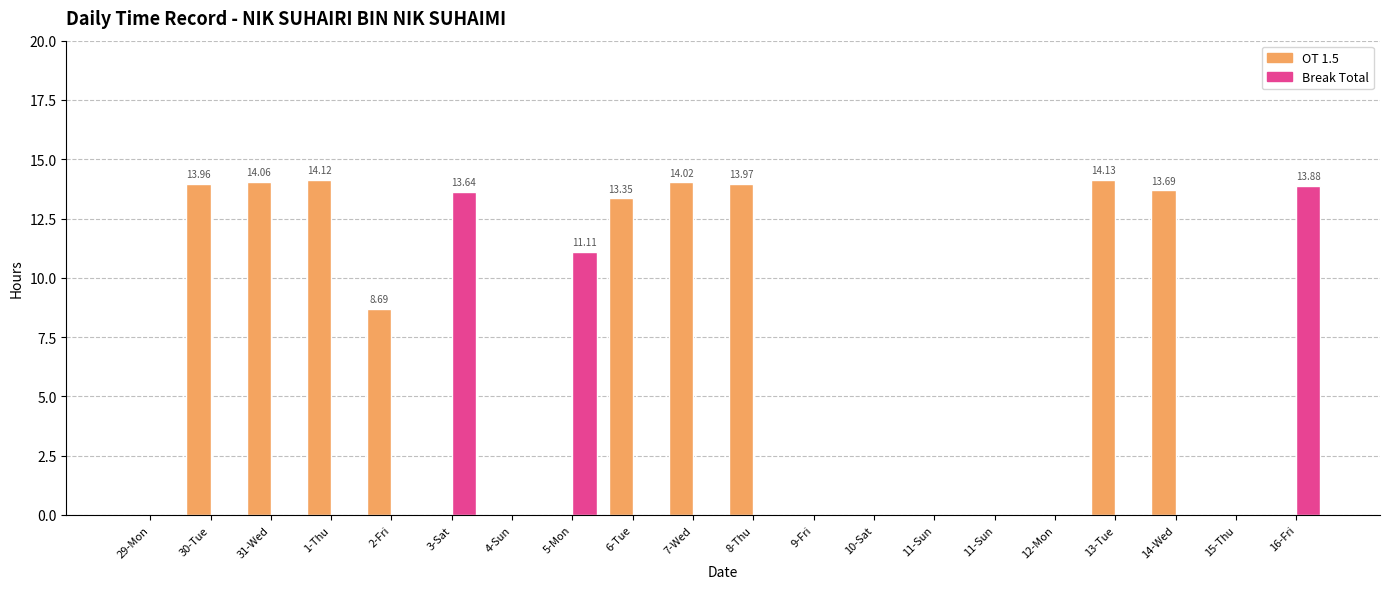

How many categories are shown in the chart?

20